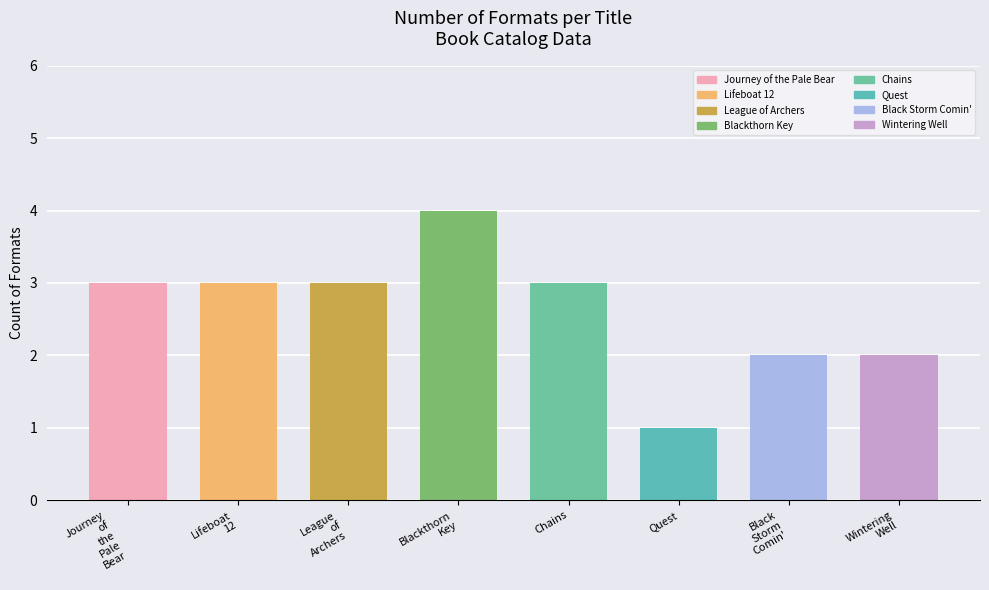

How many categories are shown in the chart?

8